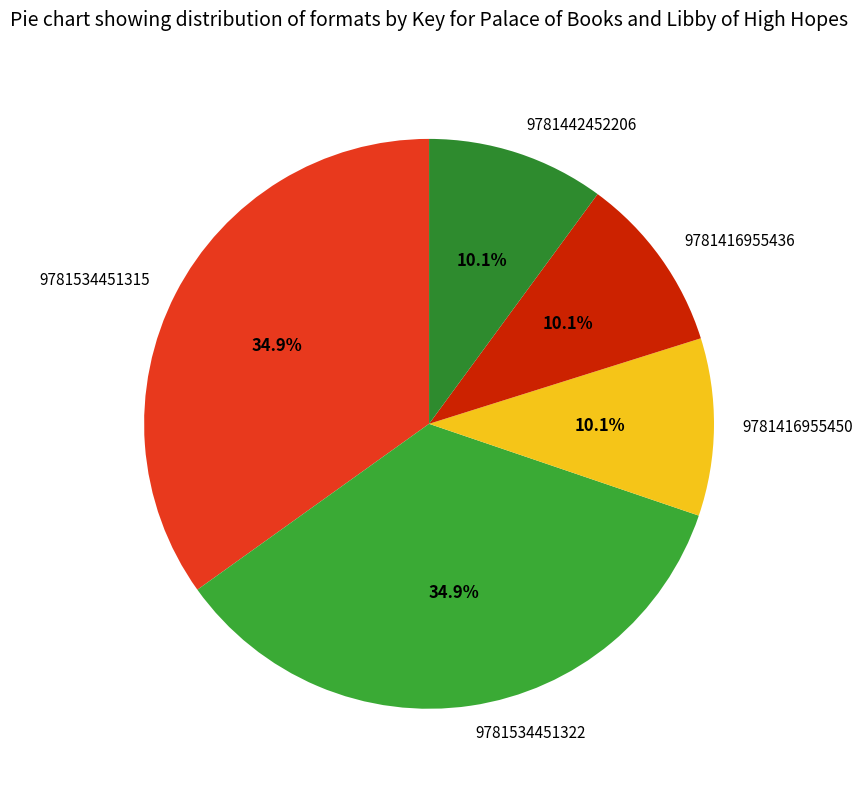

Does 9781416955436 account for over 50% of the chart?

No